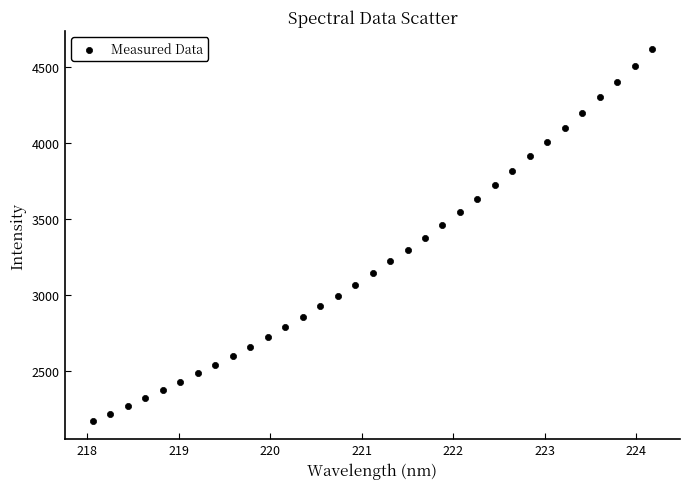

What is the range of Y values (max minus min)?

2440.5